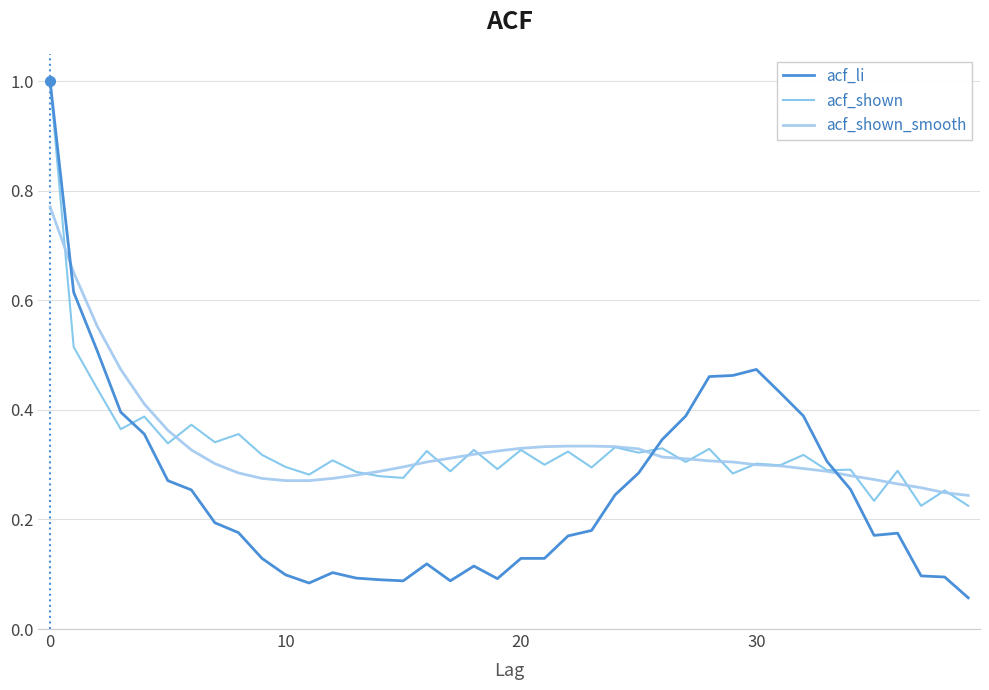

In acf_shown, how many points are lower than both neighbors (excluding endpoints)?

16